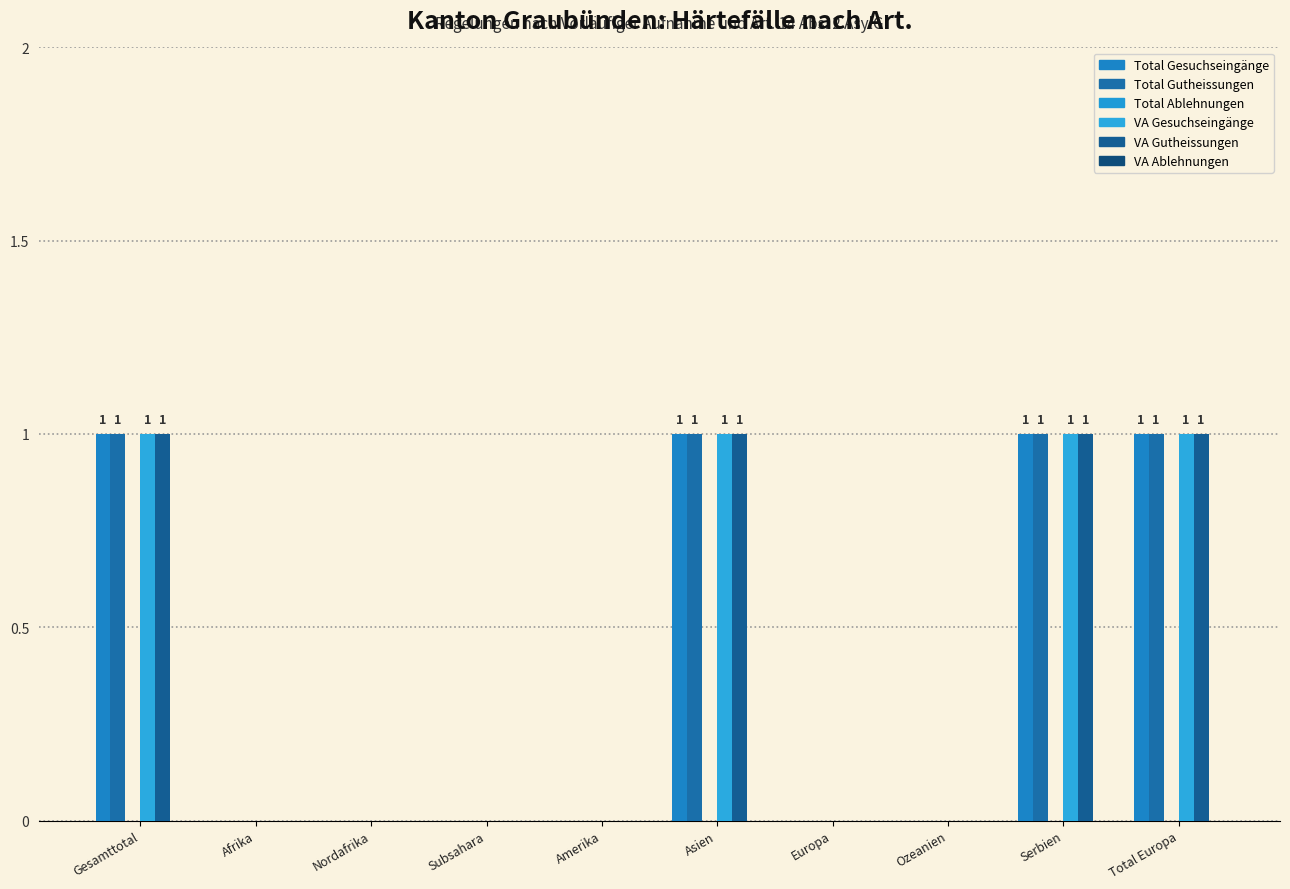

At which category is the sum across all series the highest?

Gesamttotal